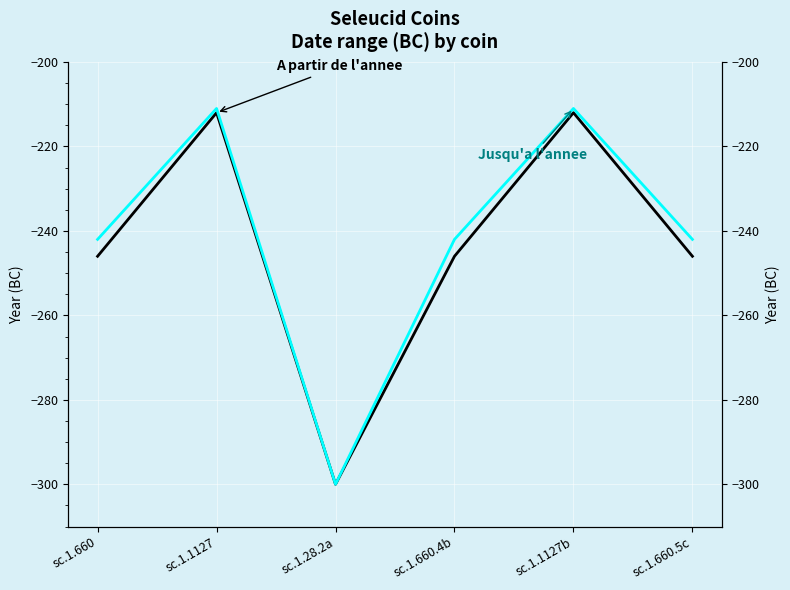

At which category does A partir de l'annee reach its first local valley?

sc.1.28.2a